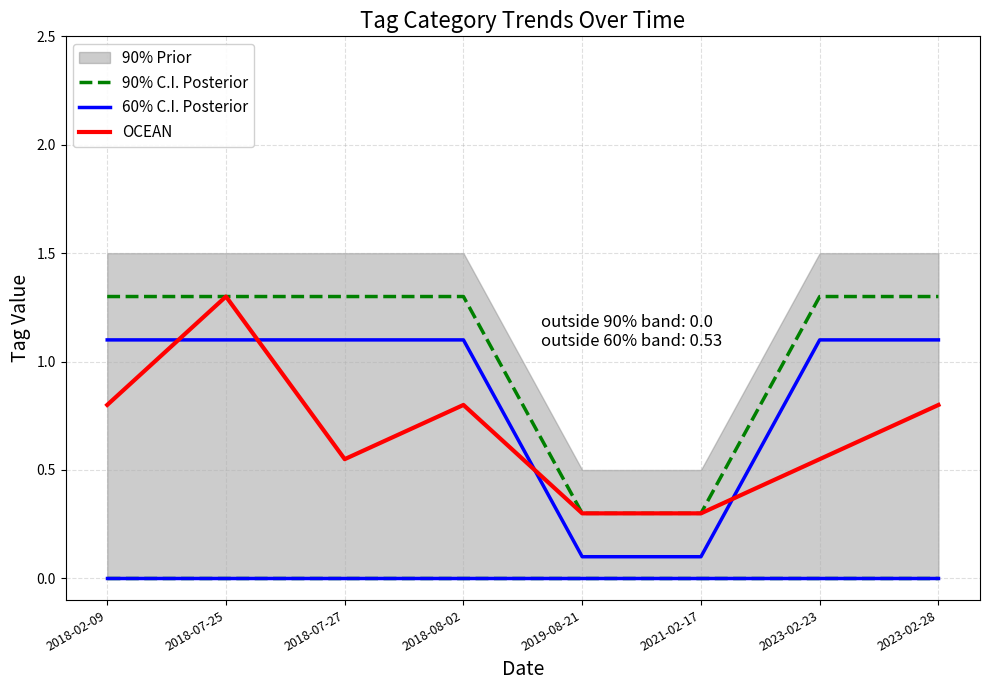

The 60% C.I. Posterior series shows 0.6 at 2018-07-25. True or false?

False